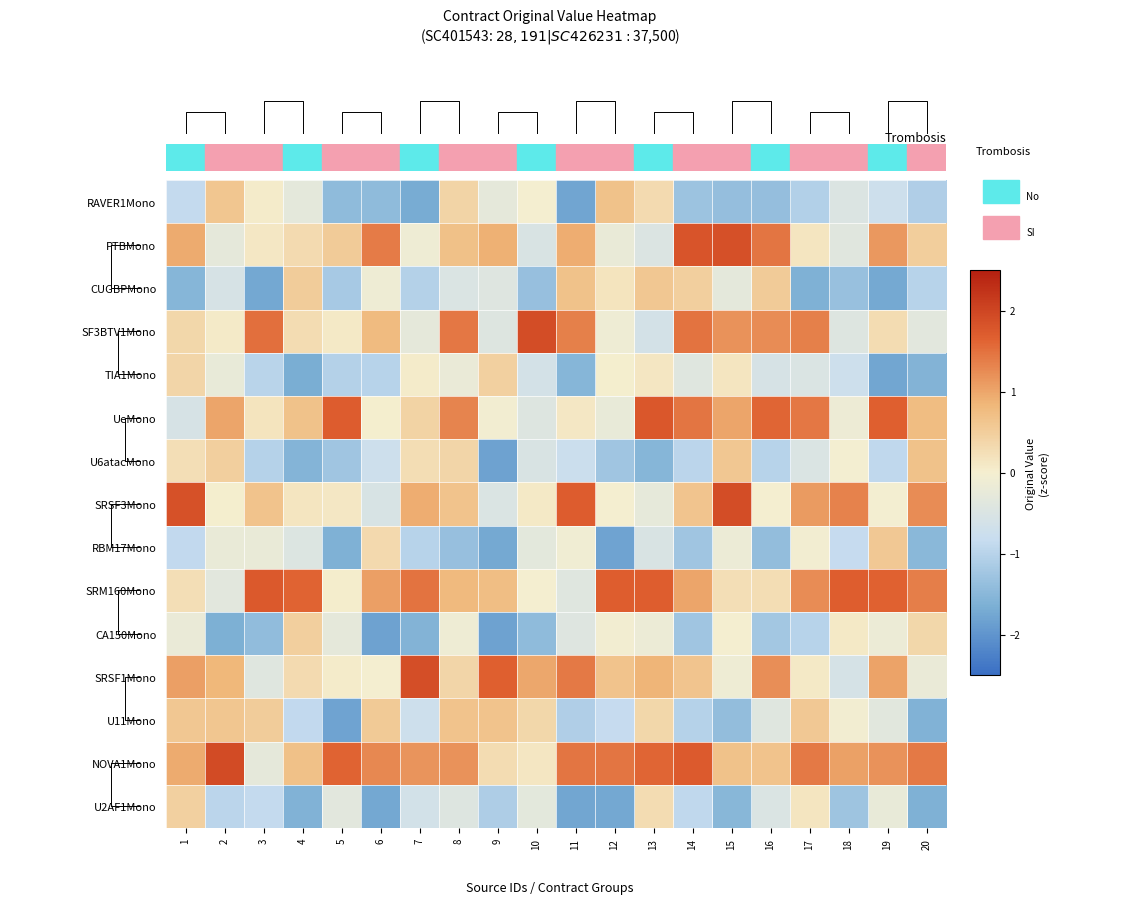

How many values in the U11Mono series exceed 0?

9